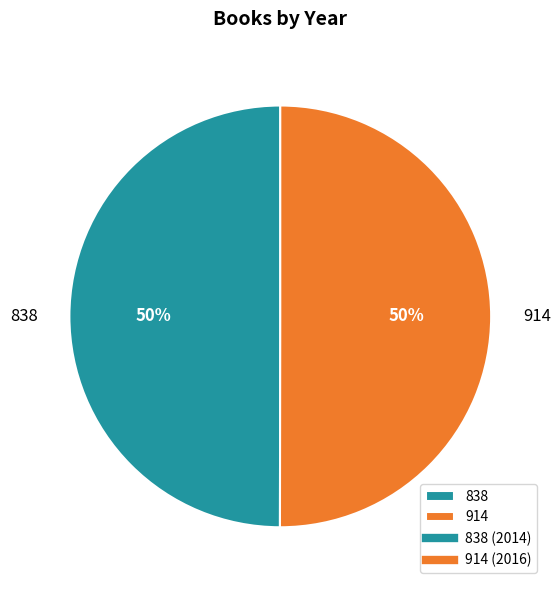

What percentage is the 838 slice, to the nearest percent?

50%